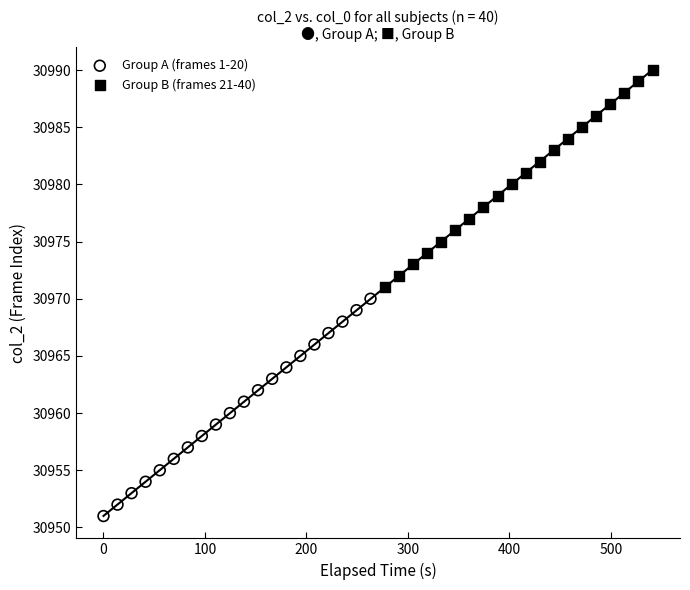

Which series contains the lowest Y value?

Group A (frames 1-20)